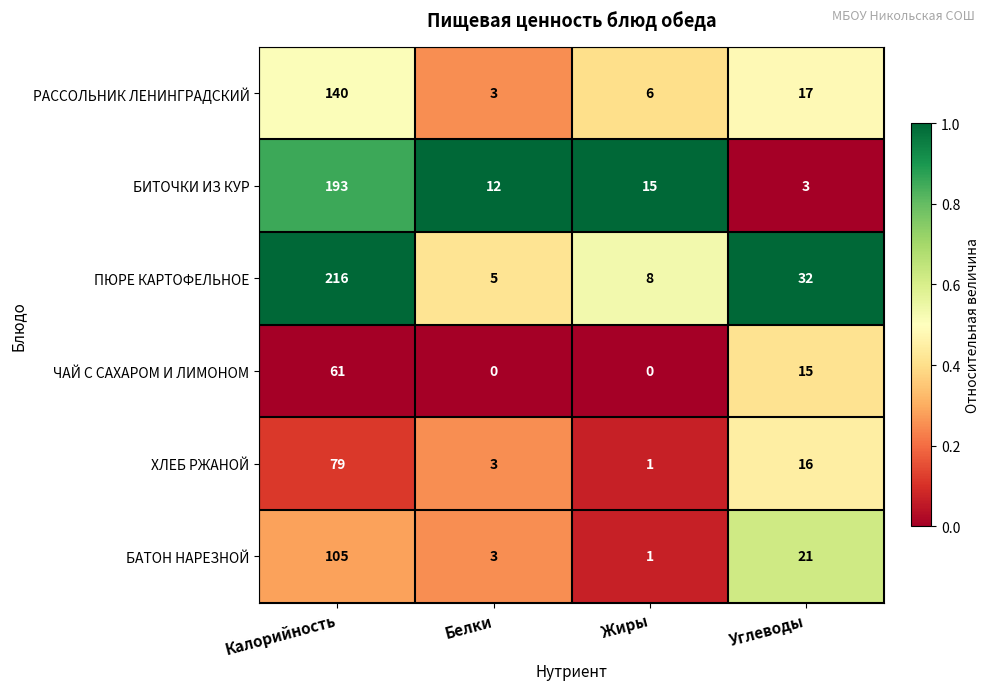

Which series has the widest spread of values?

ПЮРЕ КАРТОФЕЛЬНОЕ